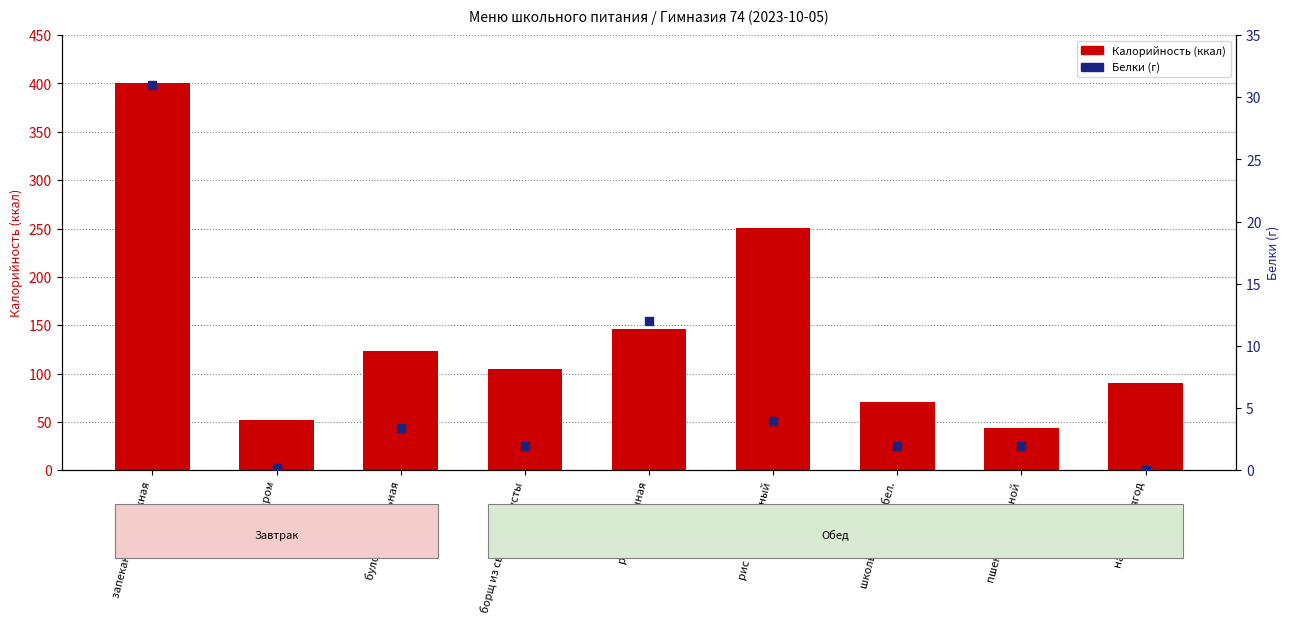

At how many categories does at least one series exceed 162?

2